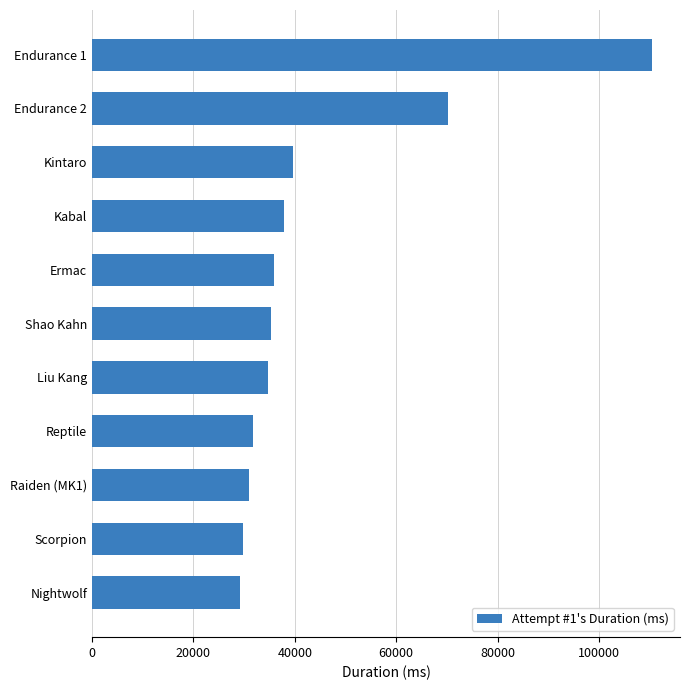

Does the chart contain stacked bars?

No